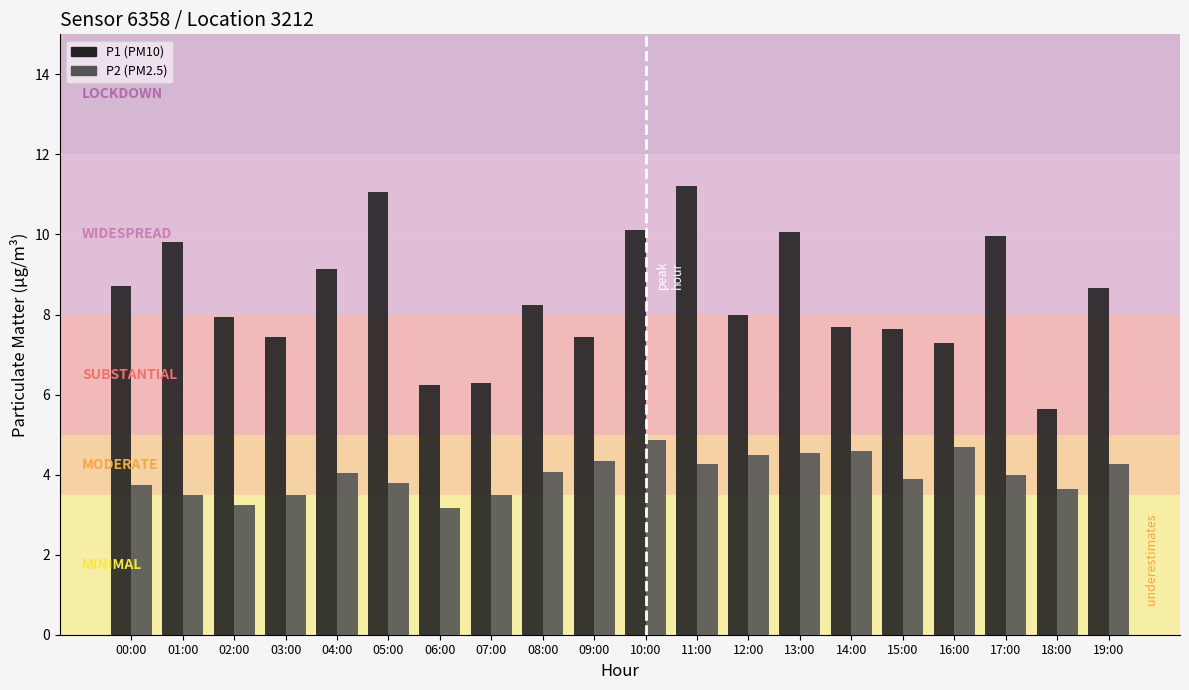

How many data points does each series have?

20